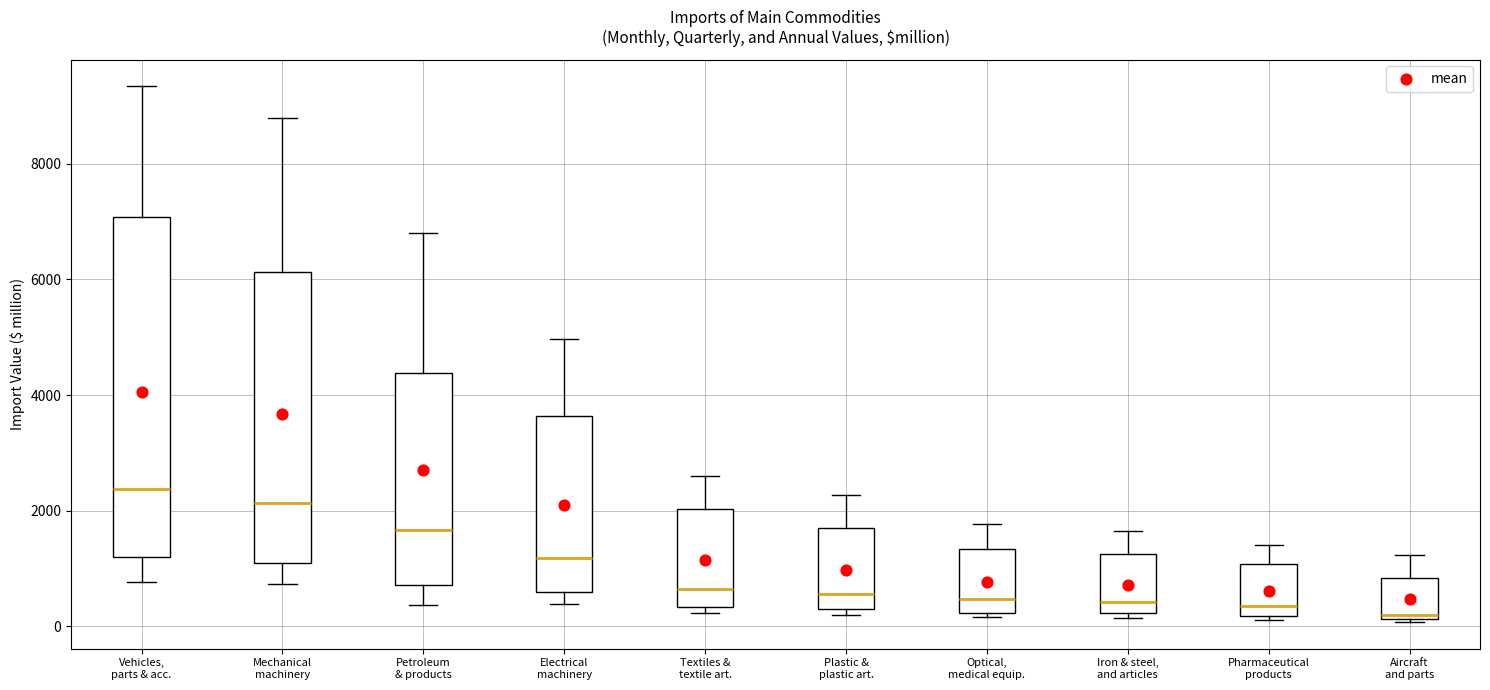

Which box's median line is the highest?

Vehicles, parts & acc.